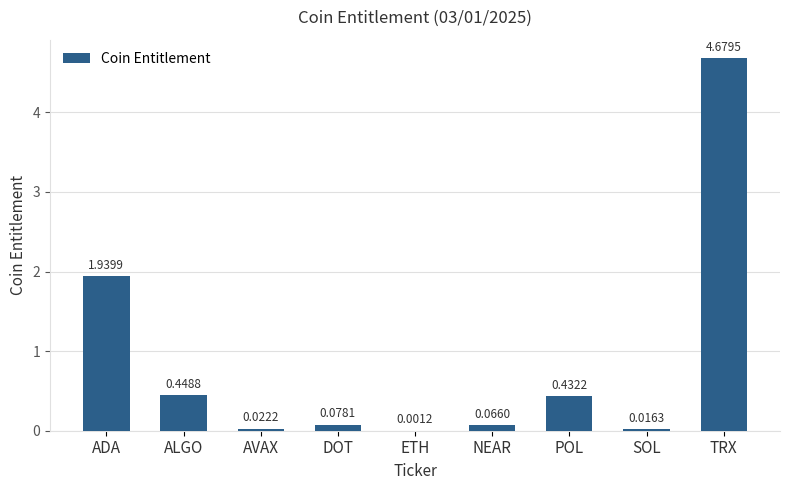

Between ETH and NEAR, which is larger?

NEAR